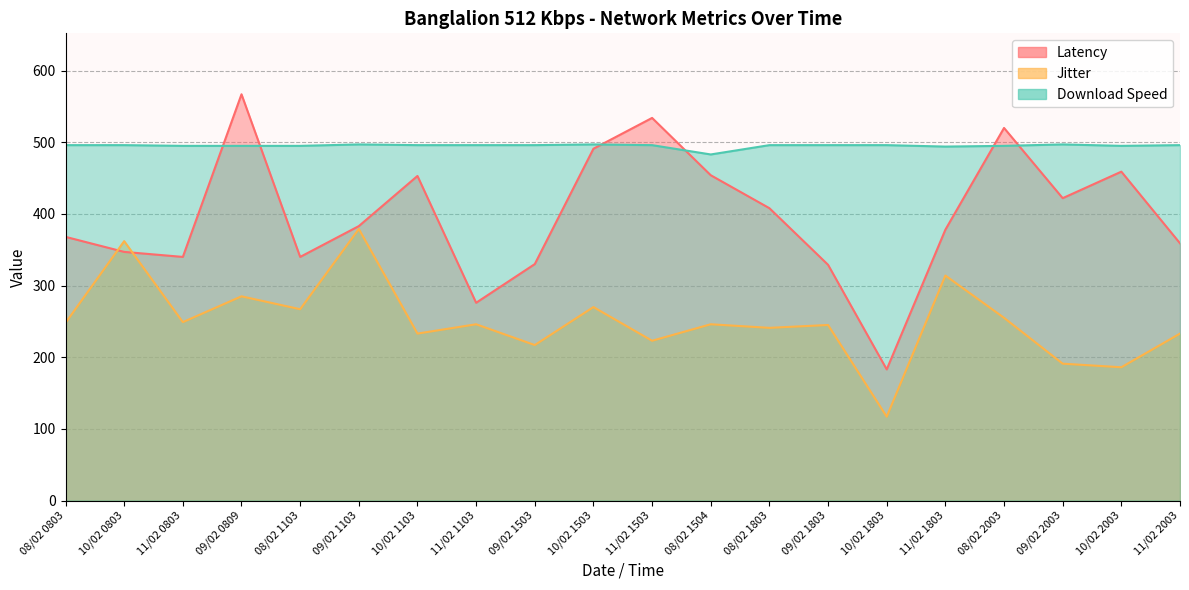

At which category is the sum across all series the highest?

09/02 0809